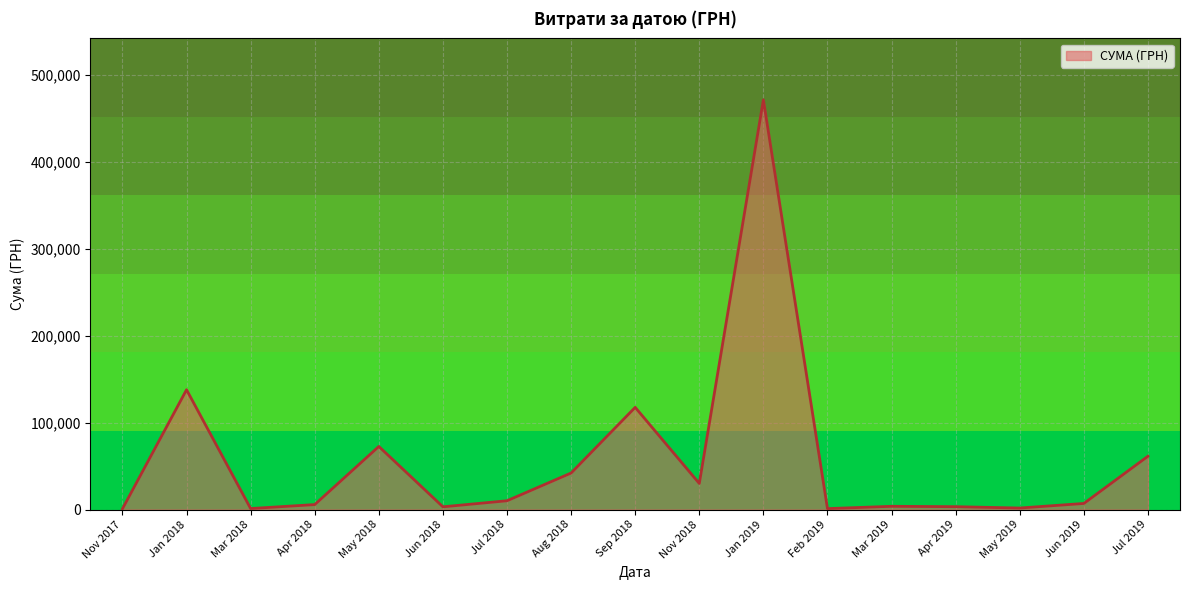

What is the average value?

57121.9